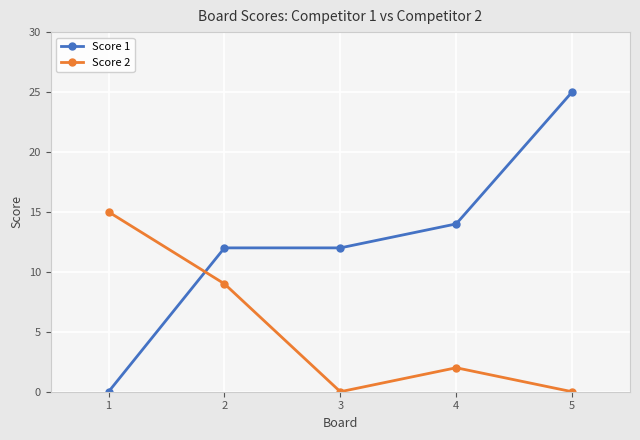

What is the difference between the maximum and second lowest values in the Score 2 series?

15